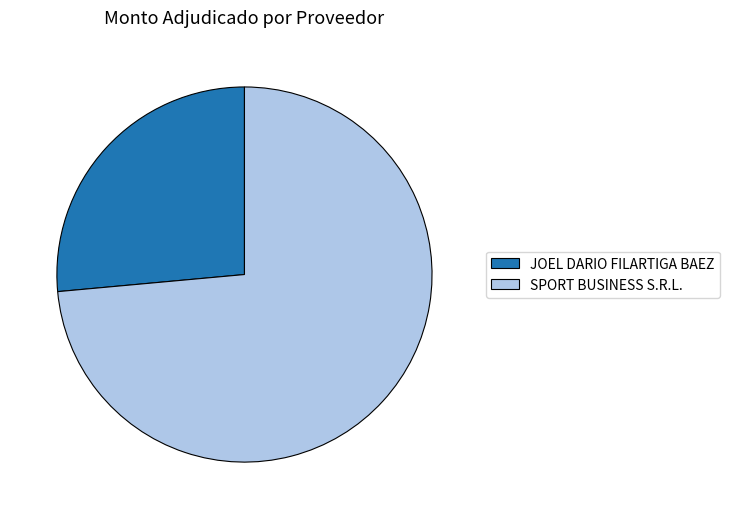

Between SPORT BUSINESS S.R.L. and JOEL DARIO FILARTIGA BAEZ, which is larger?

SPORT BUSINESS S.R.L.